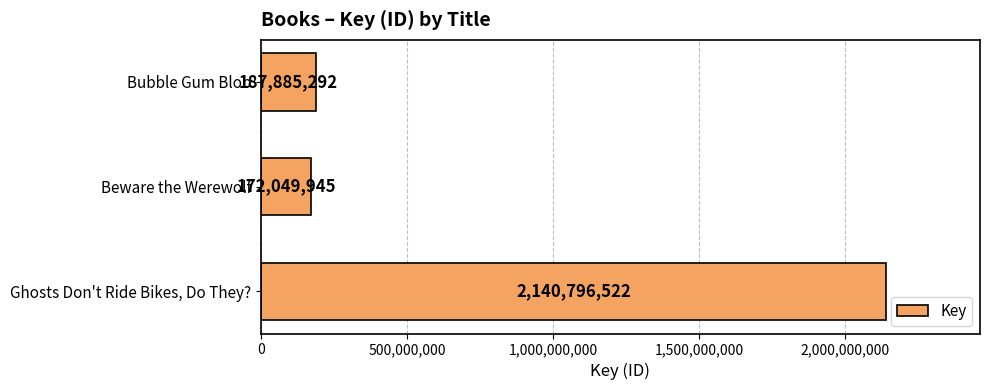

What is the ratio of the value at Beware the Werewolf to the value at Bubble Gum Blob?

0.9